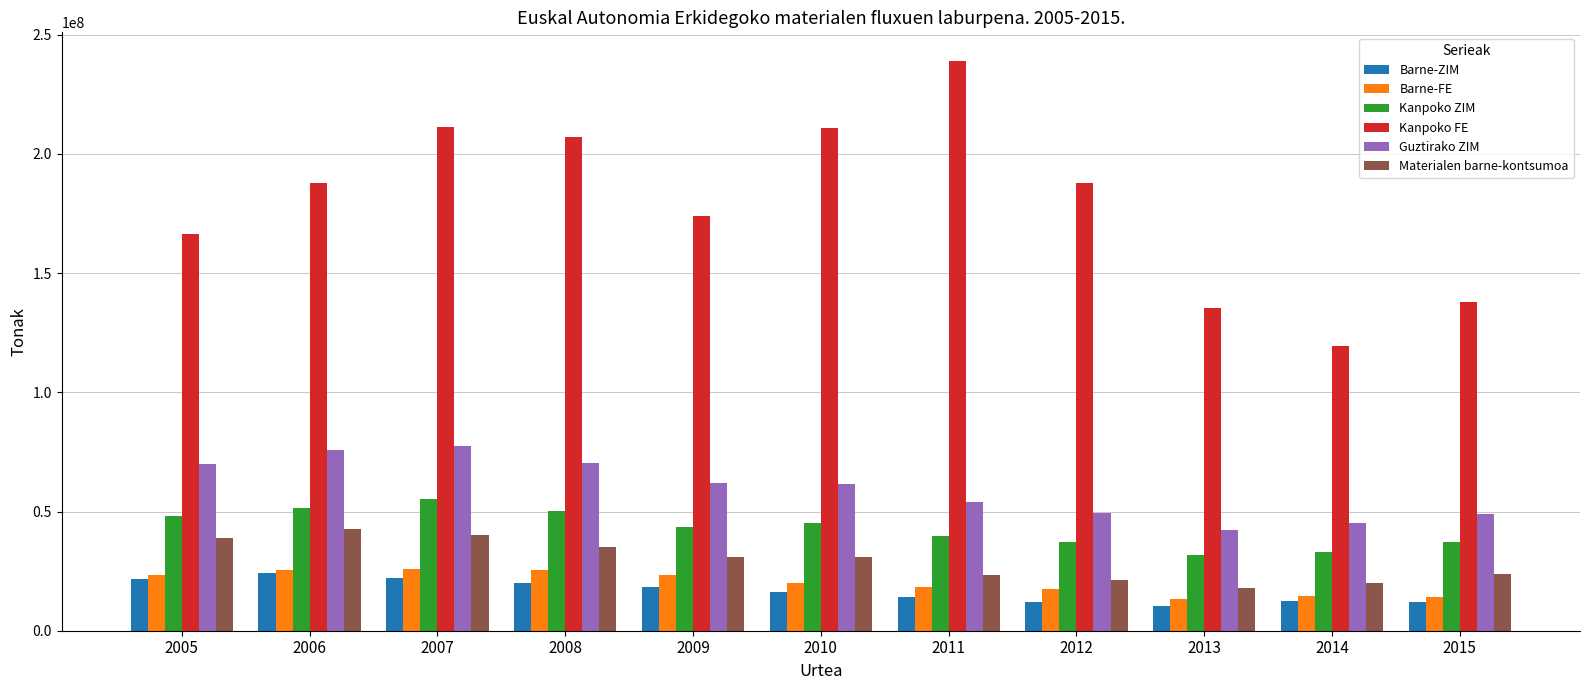

What is the difference between the maximum and second lowest values in the Guztirako ZIM series?

32065991.2